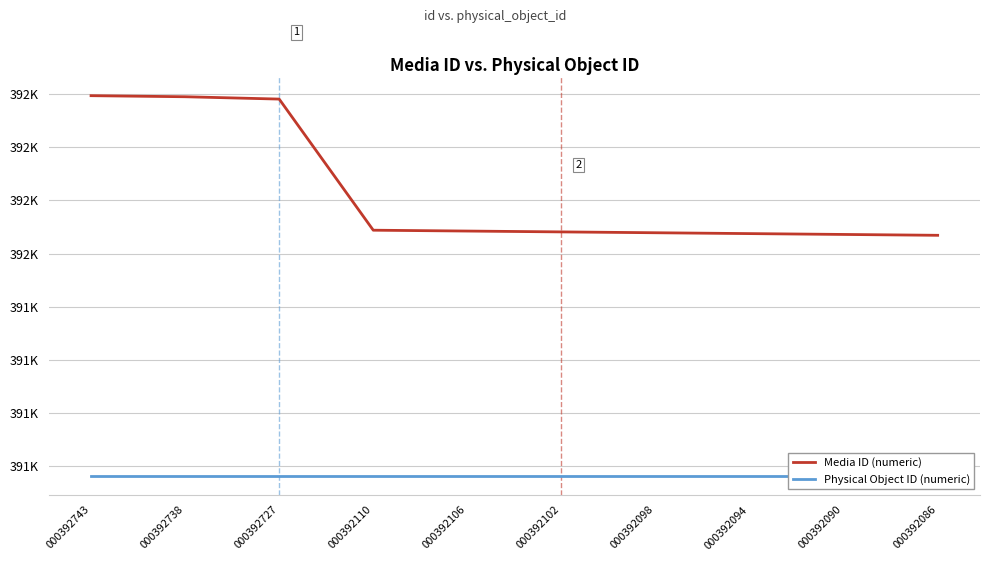

At how many categories does at least one series exceed 392631?

3